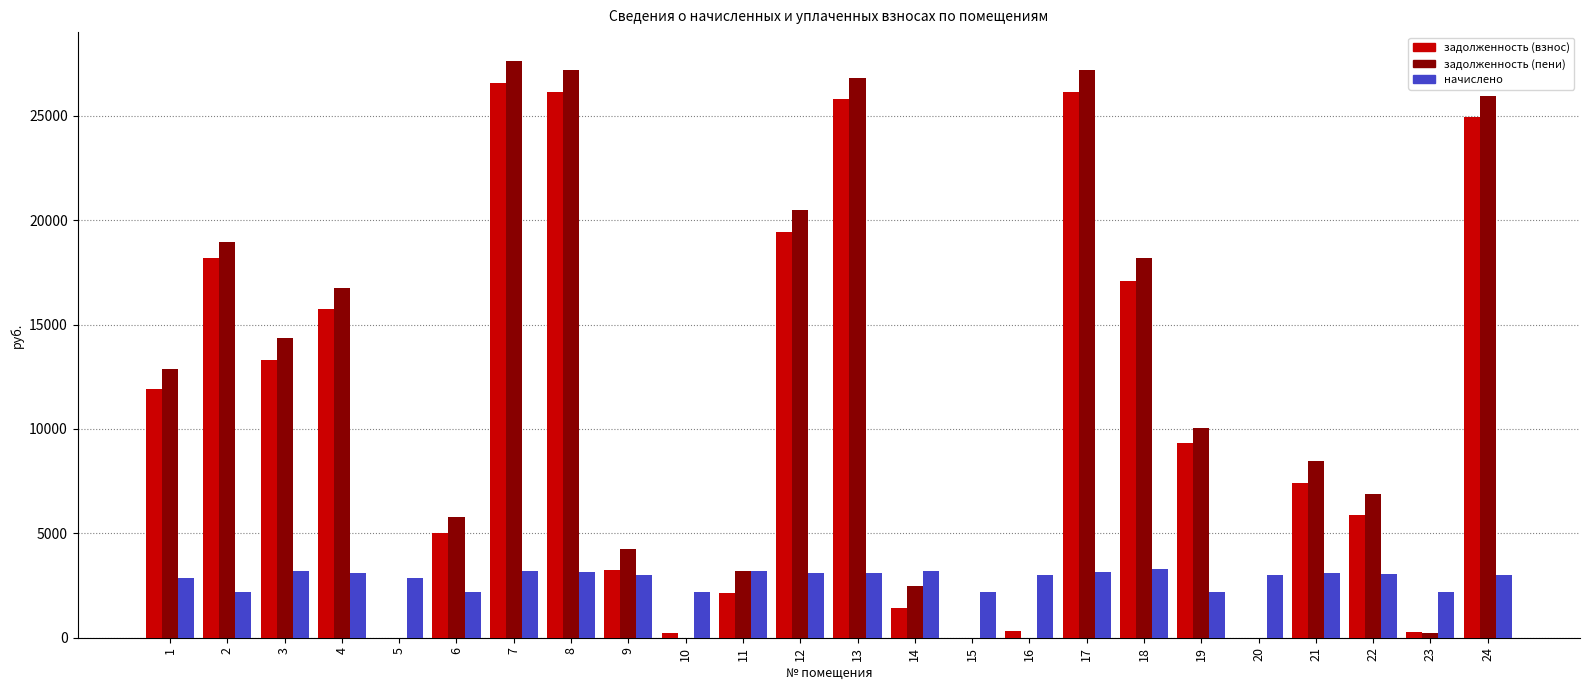

Read the начислено value at 6.

2196.0